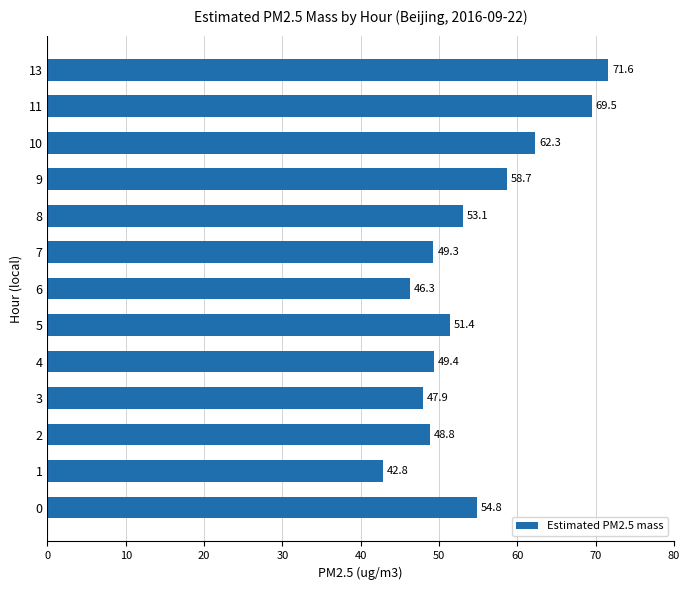

Which label corresponds to the smallest value in the chart?

1